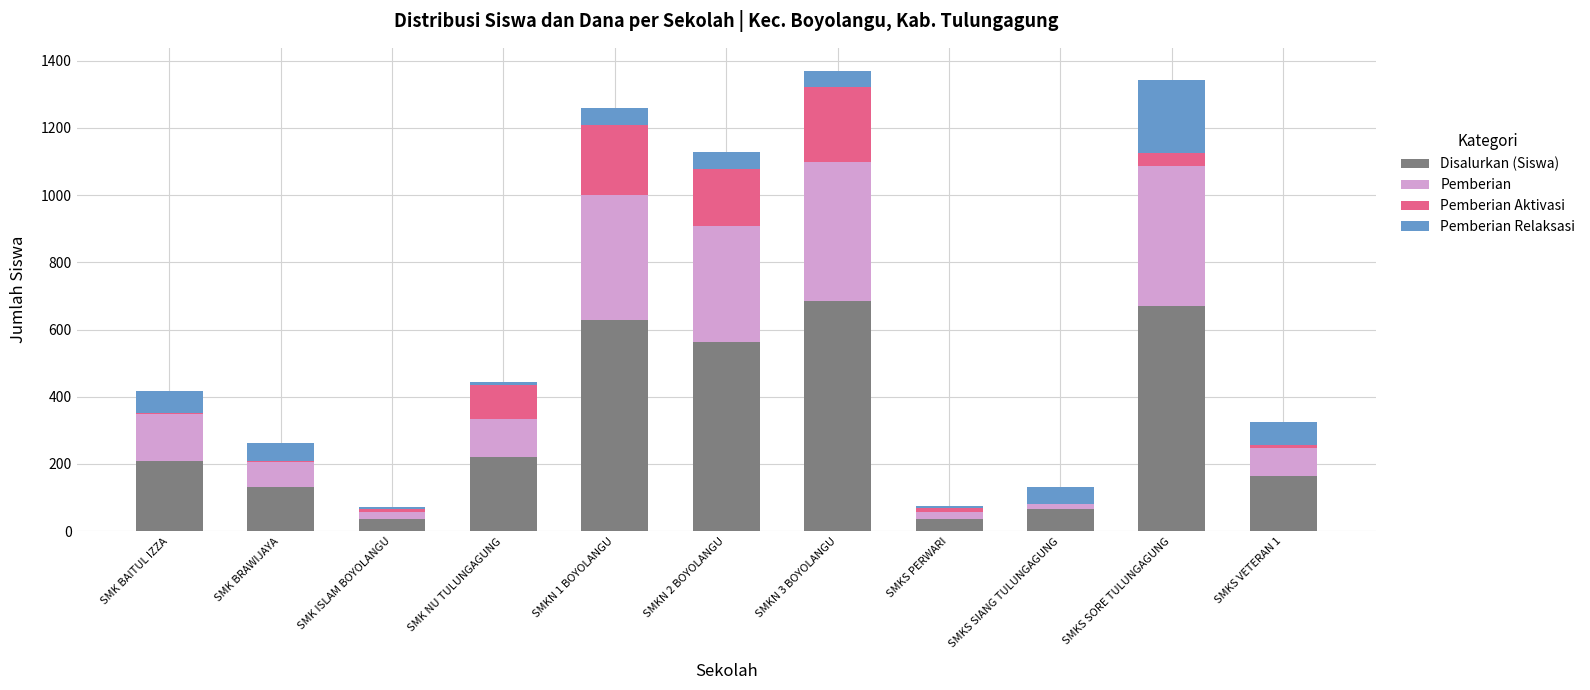

Count the number of categories in the chart.

11